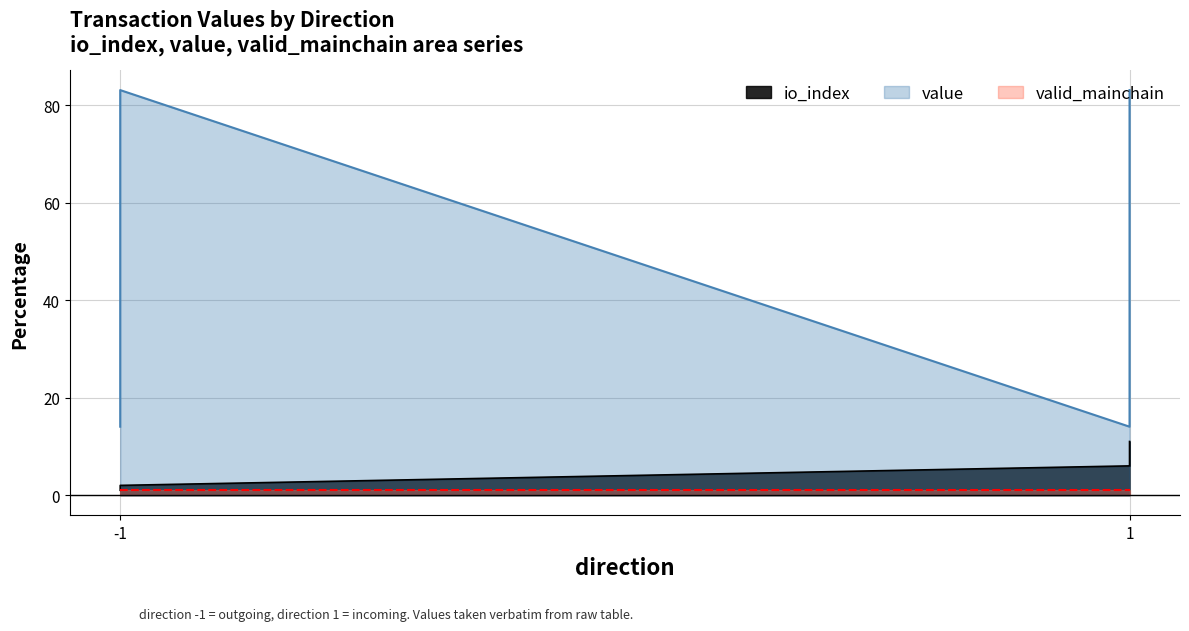

True or false: io_index and value cross at least once.

False